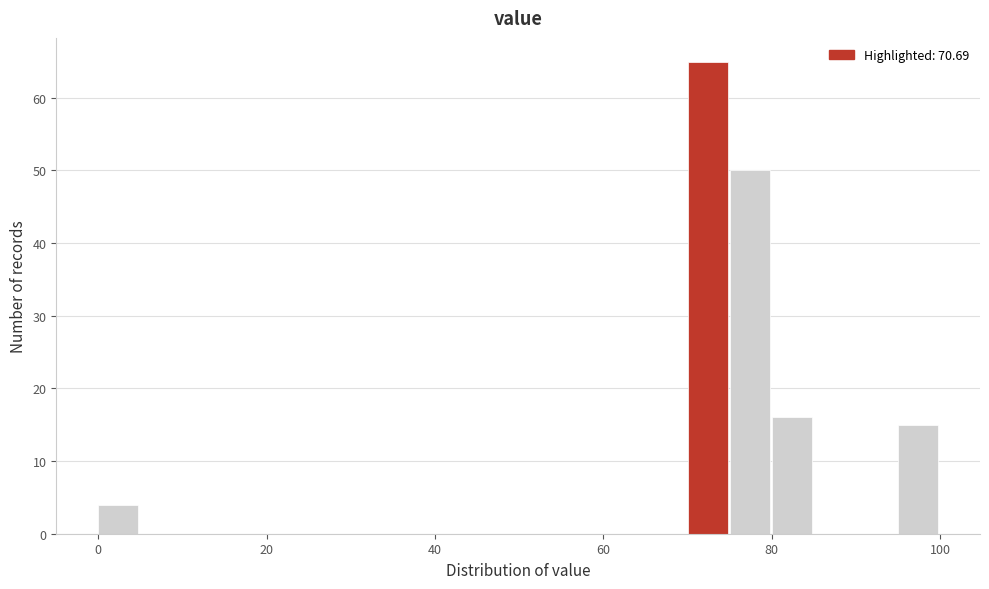

Read against the x-axis, roughly where is the centre of the tallest bar?

72